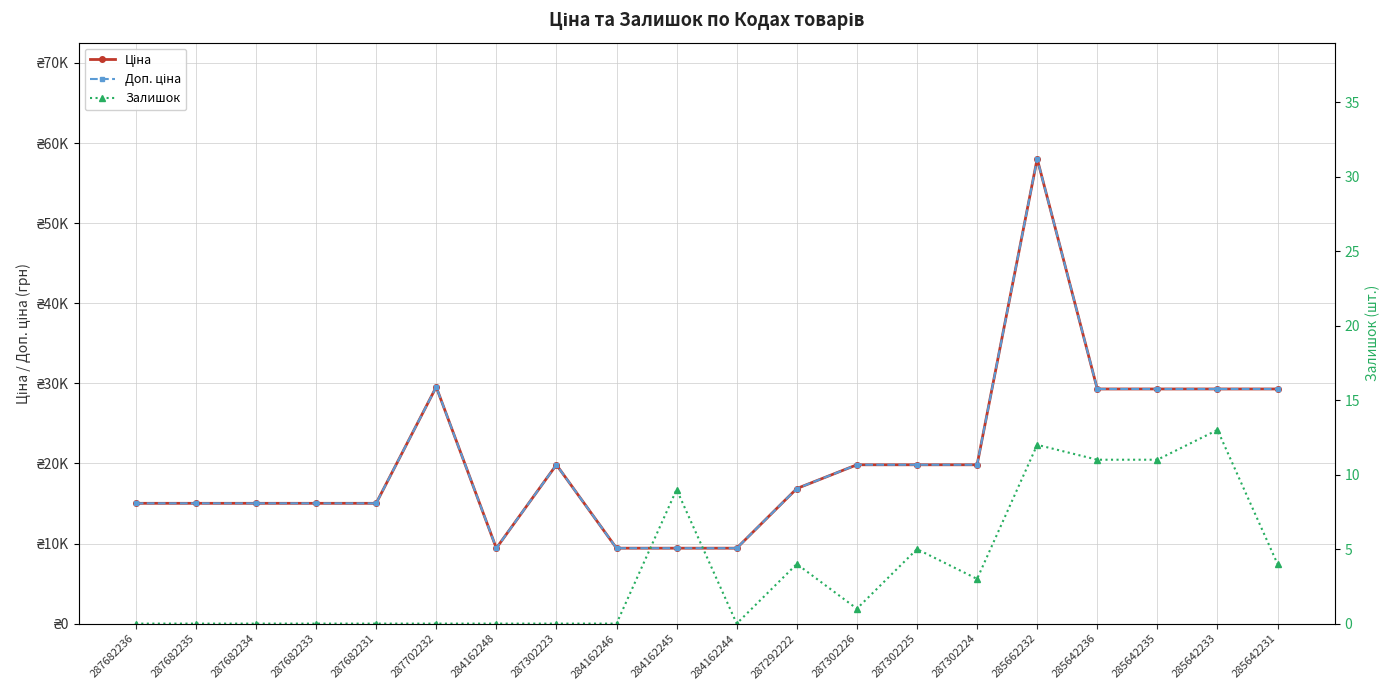

Read the Ціна value at 287302223.

19831.1